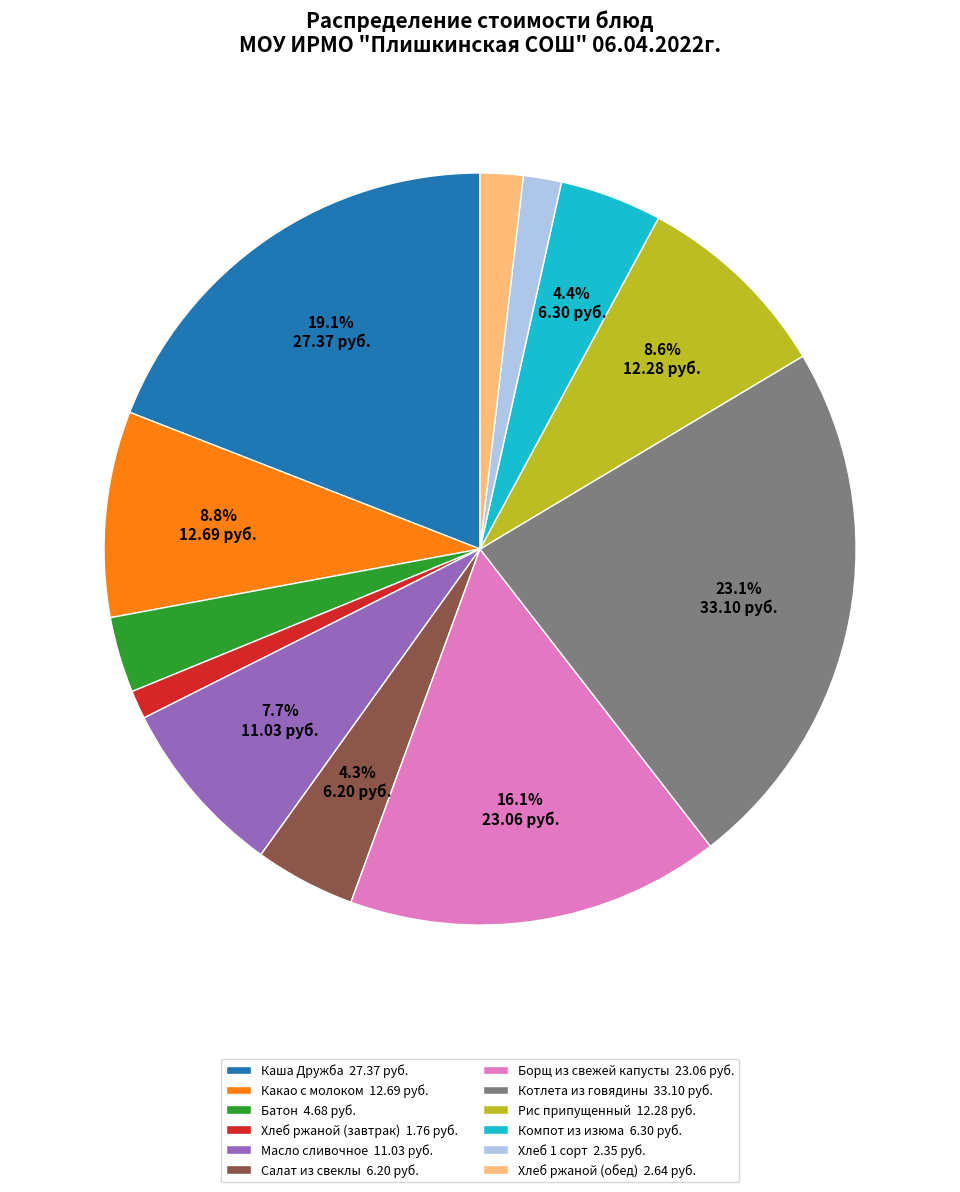

To the nearest percent, what is the difference between the largest and smallest slice percentages?

22%